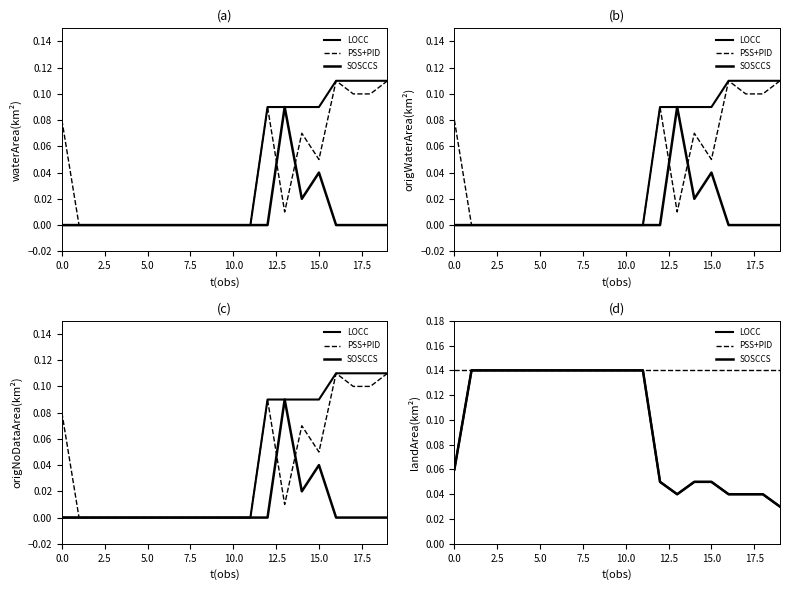

At which label does SOSCCS reach its minimum?

19